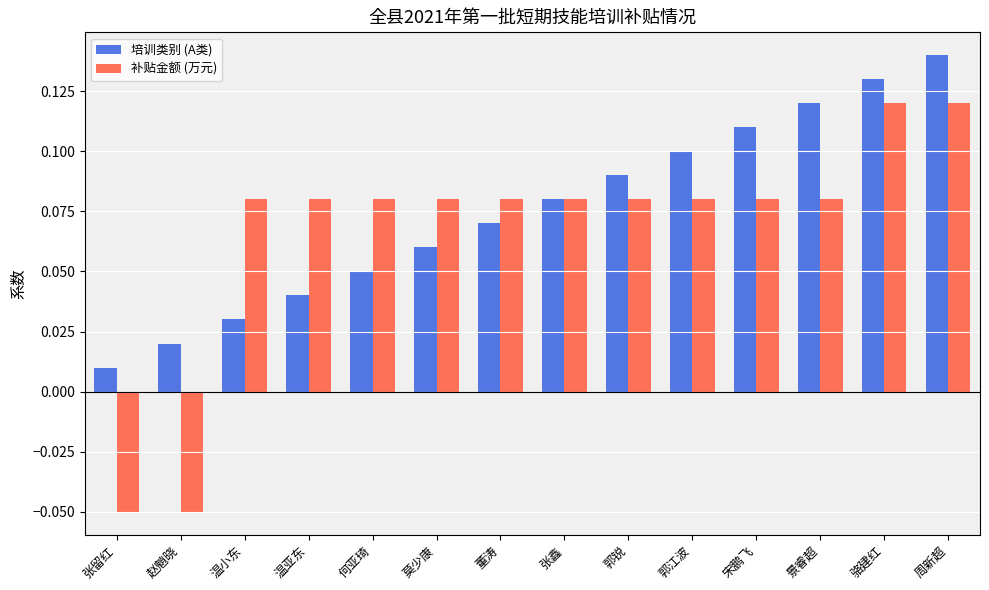

Rank the categories by 培训类别 (A类) value from lowest to highest.

张留红, 赵魈晓, 温小东, 温亚东, 何亚琦, 莫少康, 董涛, 张鑫, 郭锐, 郭江波, 宋鹏飞, 景睿超, 骆建红, 周新超